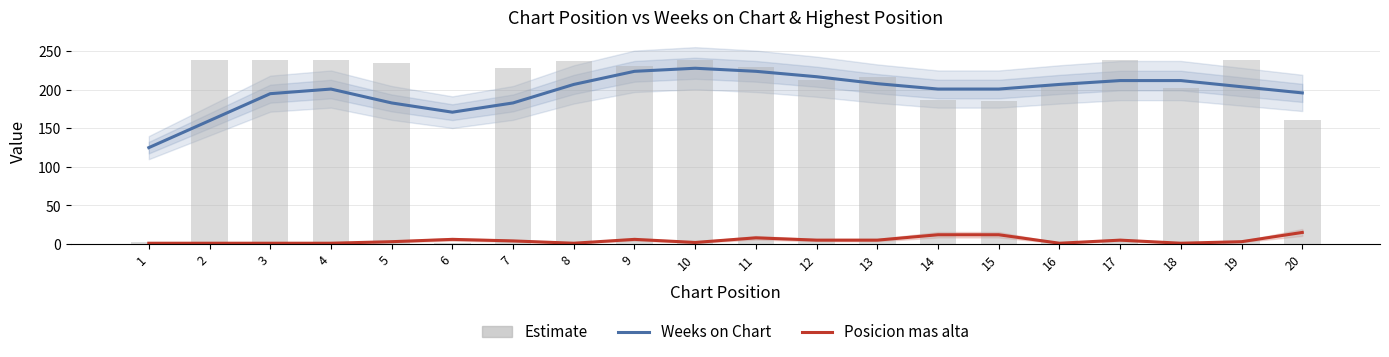

Where does the Posicion mas alta series first go above 4?

6